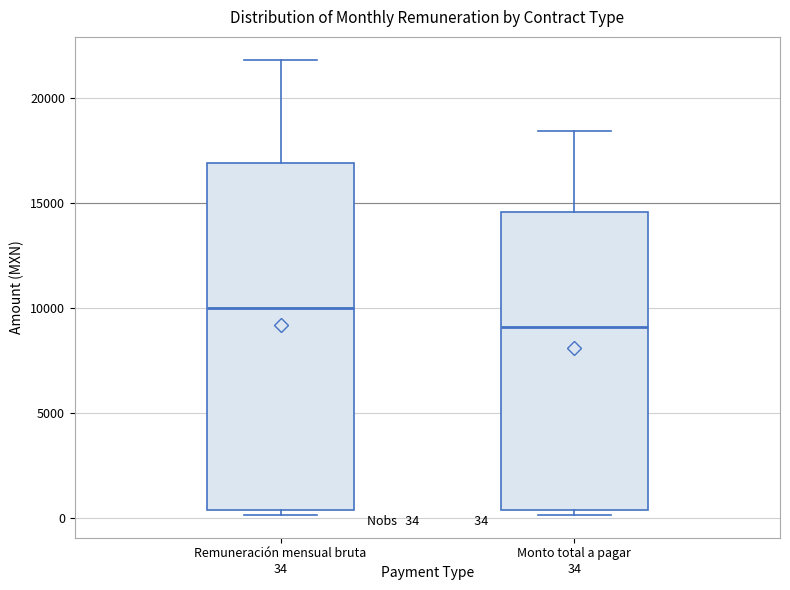

Which box's median line is the lowest?

Monto total a pagar